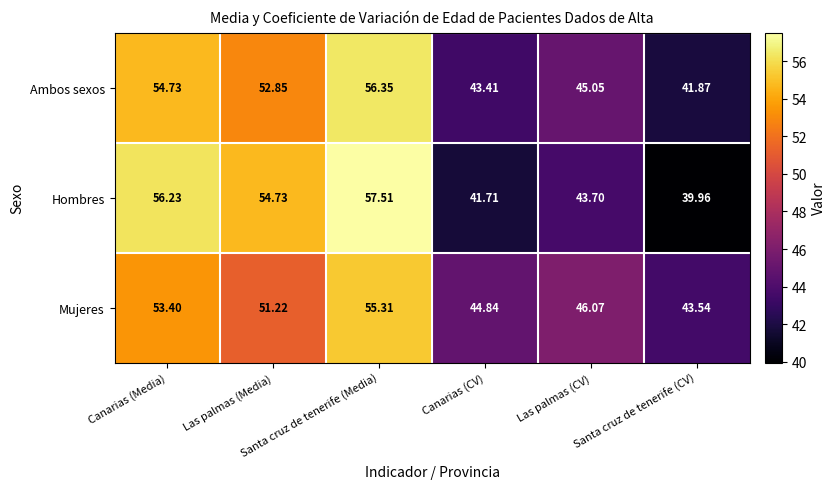

How many categories are shown in the chart?

6